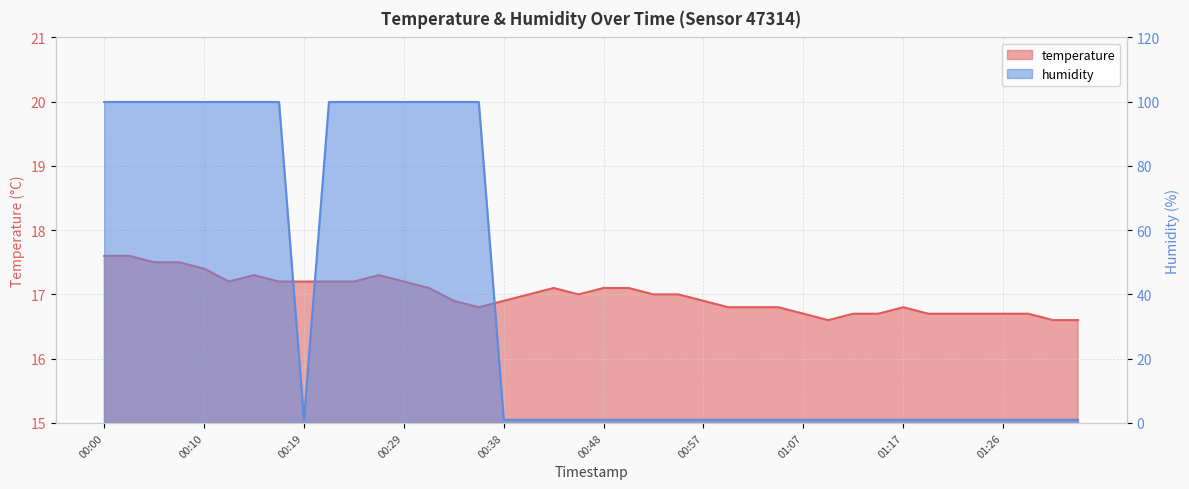

At which category does the chart reach its peak across all series?

00:00